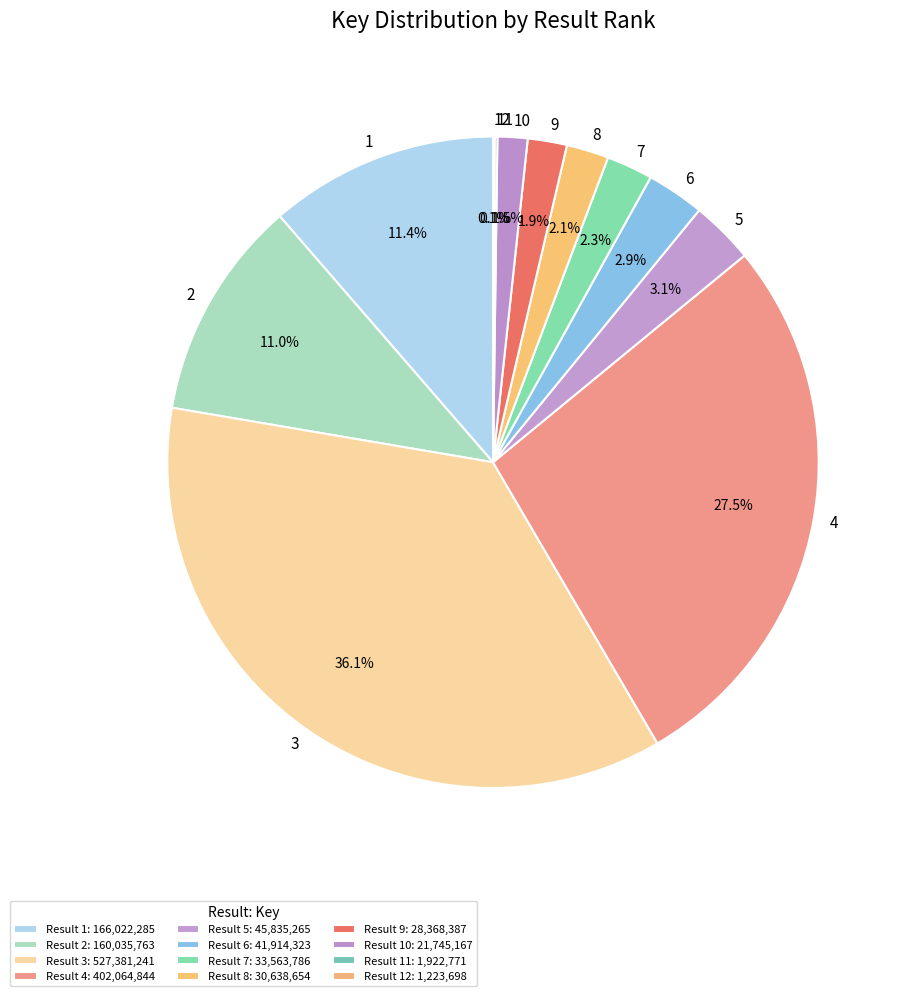

What percentage do 2 and 8 together represent?

13.1%